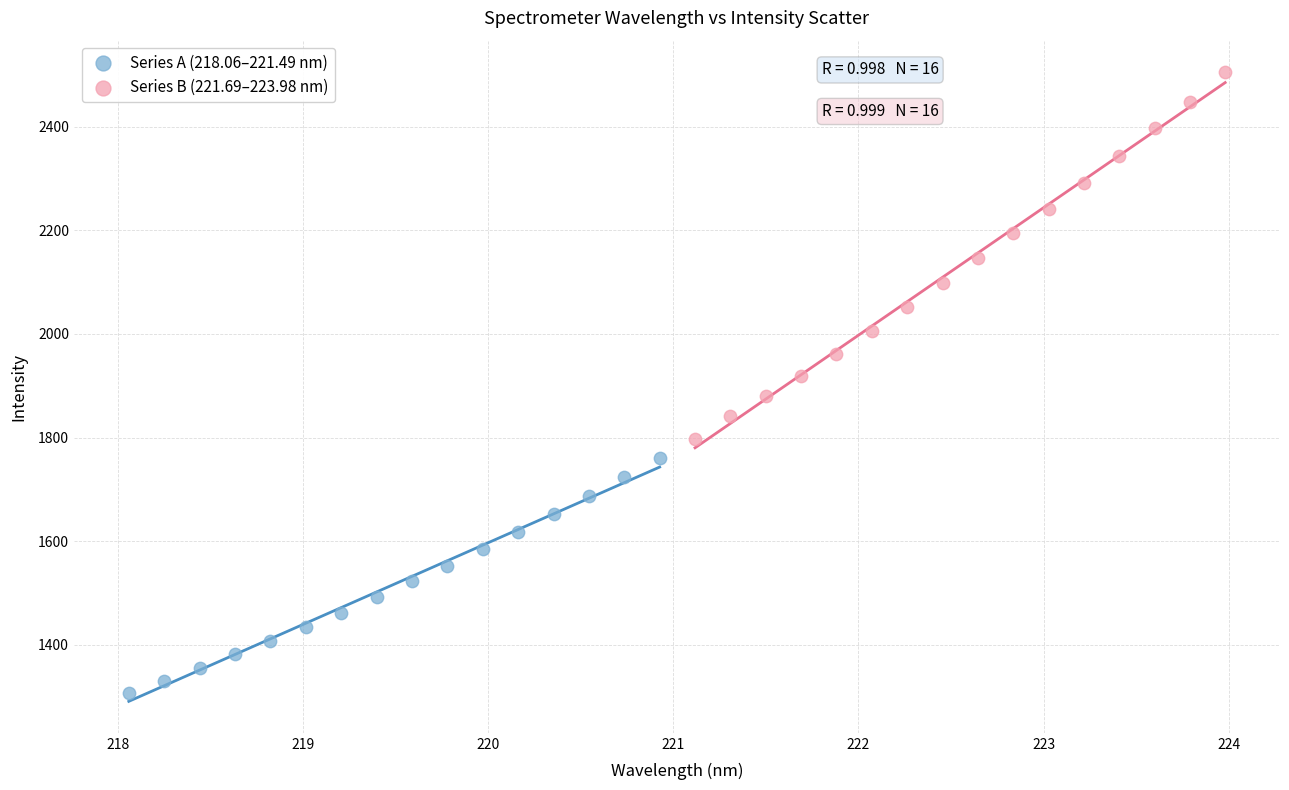

Which series contains the lowest Y value?

Series A (218.06–221.49 nm)